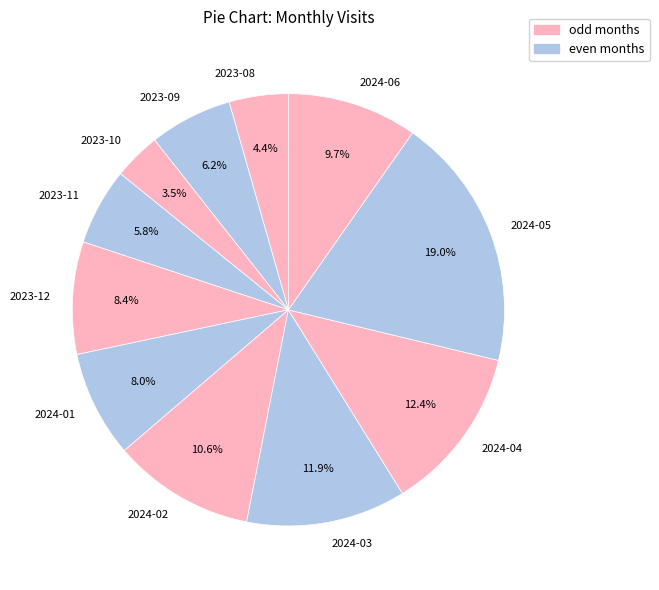

Is 2023-12 the majority of the pie?

No